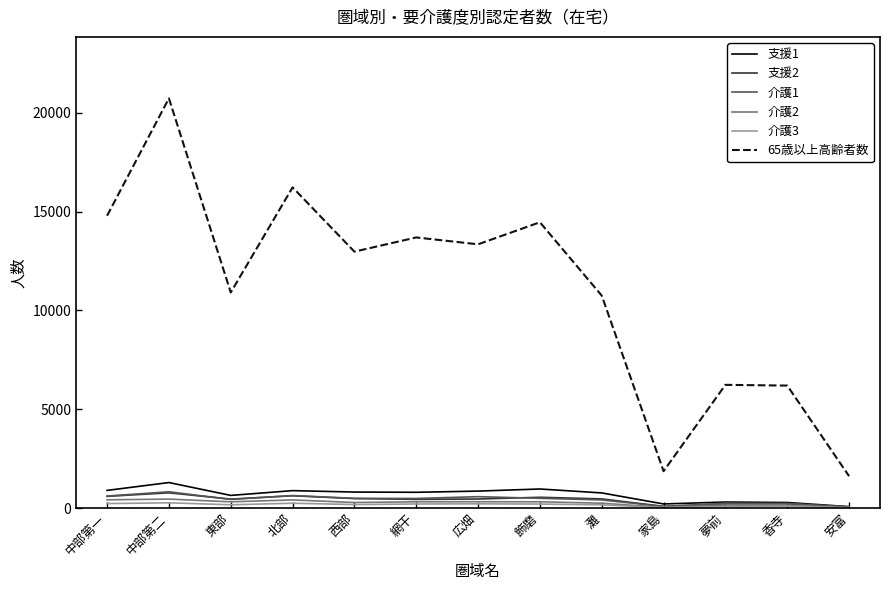

True or false: 介護3 and 65歳以上高齢者数 cross at least once.

False